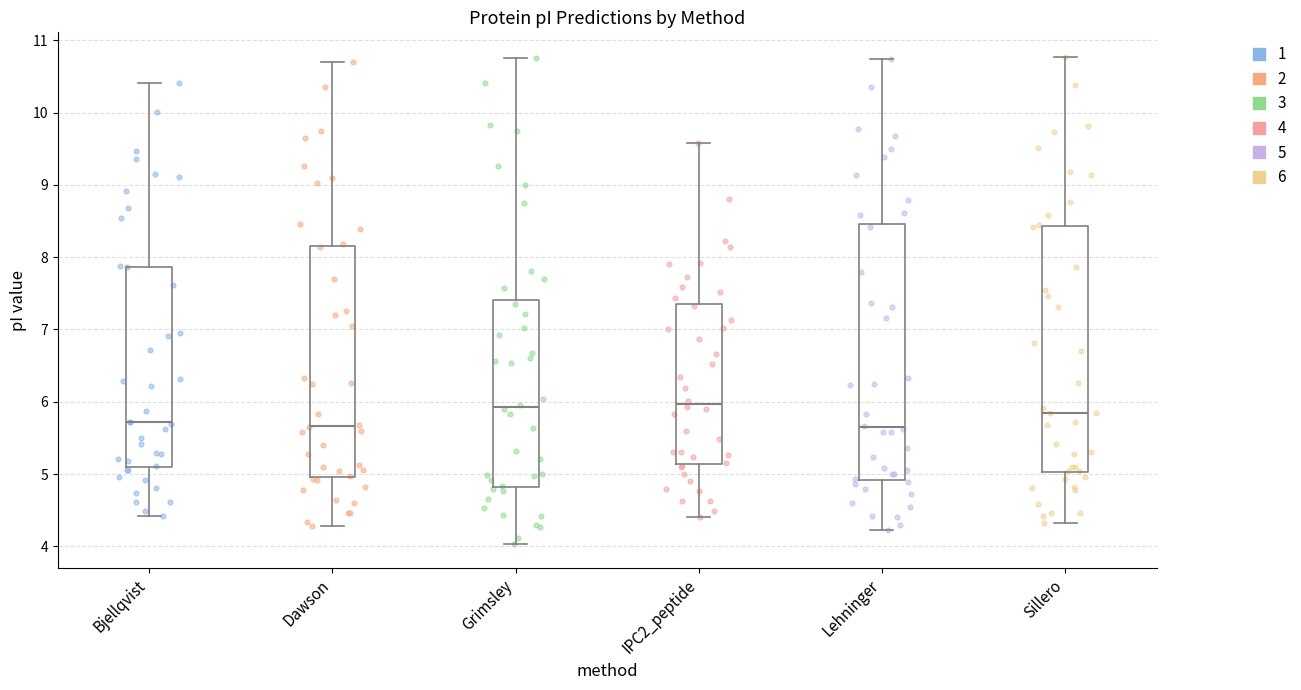

Reading left to right, transcribe this box plot: for each box, give where its median line is, the range the box spans, and where its two whiskers end, as read against the y-axis. The values are not printed on the chart, so give them approximately, as read against the axis.

Bjellqvist: median 5.7, box 5.1 to 7.9, whiskers 4.4 to 10.4
Dawson: median 5.7, box 5.0 to 8.2, whiskers 4.3 to 10.7
Grimsley: median 5.9, box 4.8 to 7.4, whiskers 4.0 to 10.8
IPC2_peptide: median 6.0, box 5.1 to 7.4, whiskers 4.4 to 9.6
Lehninger: median 5.6, box 4.9 to 8.5, whiskers 4.2 to 10.7
Sillero: median 5.8, box 5.0 to 8.4, whiskers 4.3 to 10.8